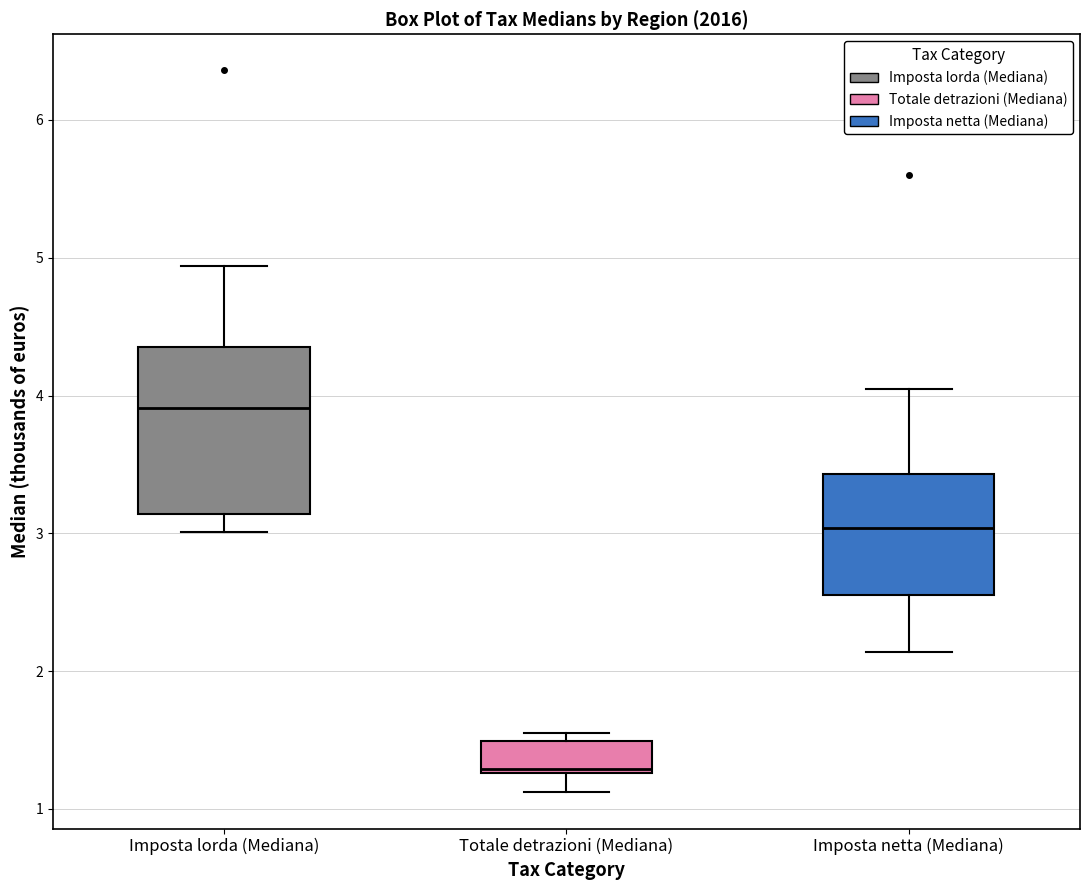

Reading left to right, read every box against the y-axis: the position of its median line, the range the box covers, and the ends of its whiskers. The values are not printed on the chart, so give them approximately, as read against the axis.

Imposta lorda (Mediana): median 3.9, box 3.1 to 4.4, whiskers 3.0 to 4.9
Totale detrazioni (Mediana): median 1.3 (just above the box's lower edge), box 1.3 to 1.5, whiskers 1.1 to 1.6
Imposta netta (Mediana): median 3.0, box 2.6 to 3.4, whiskers 2.1 to 4.1